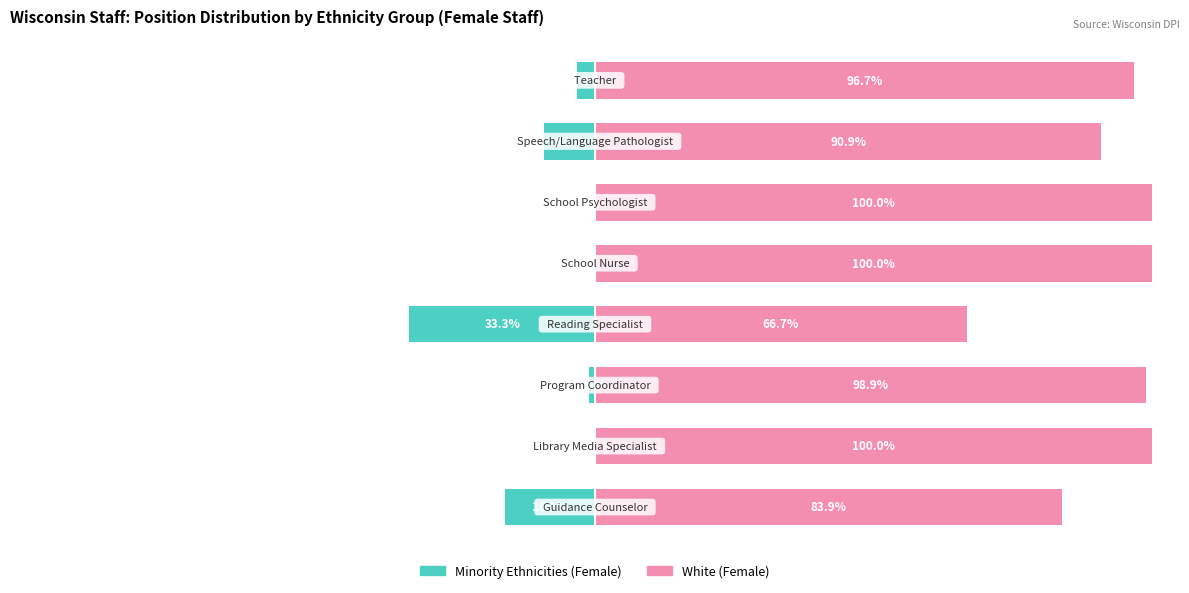

Reading left to right, transcribe all the data shown in this chart.

Minority Ethnicities (Female): −125=-16.1	−100=0.0	−75=-1.1	−50=-33.3	−25=0.0	0=0.0	25=-9.1	50=-3.3
White (Female): −125=83.9	−100=100.0	−75=98.9	−50=66.7	−25=100.0	0=100.0	25=90.9	50=96.7